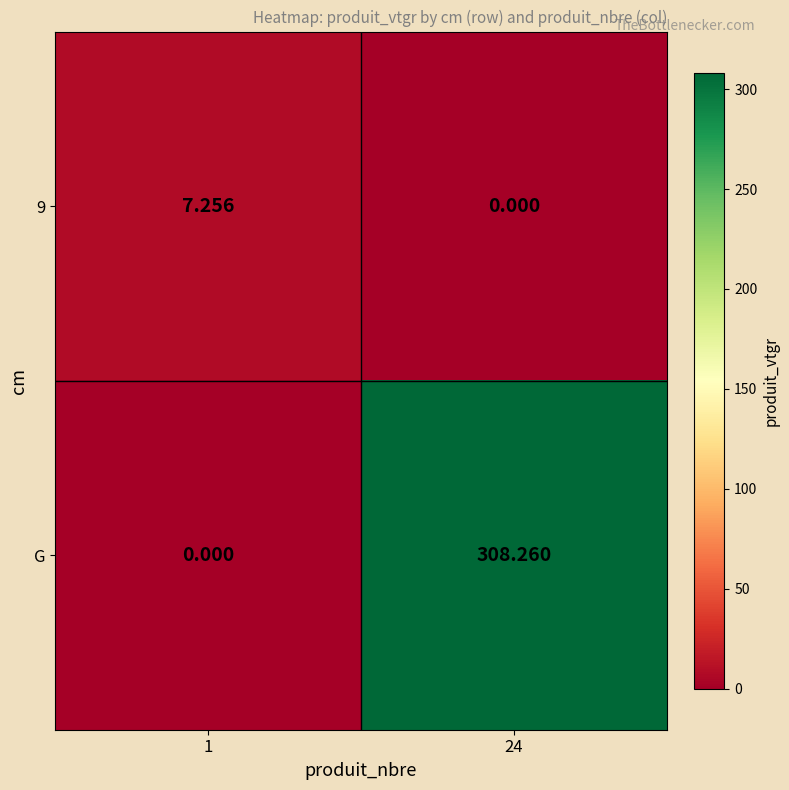

What is the greatest value displayed?

308.3